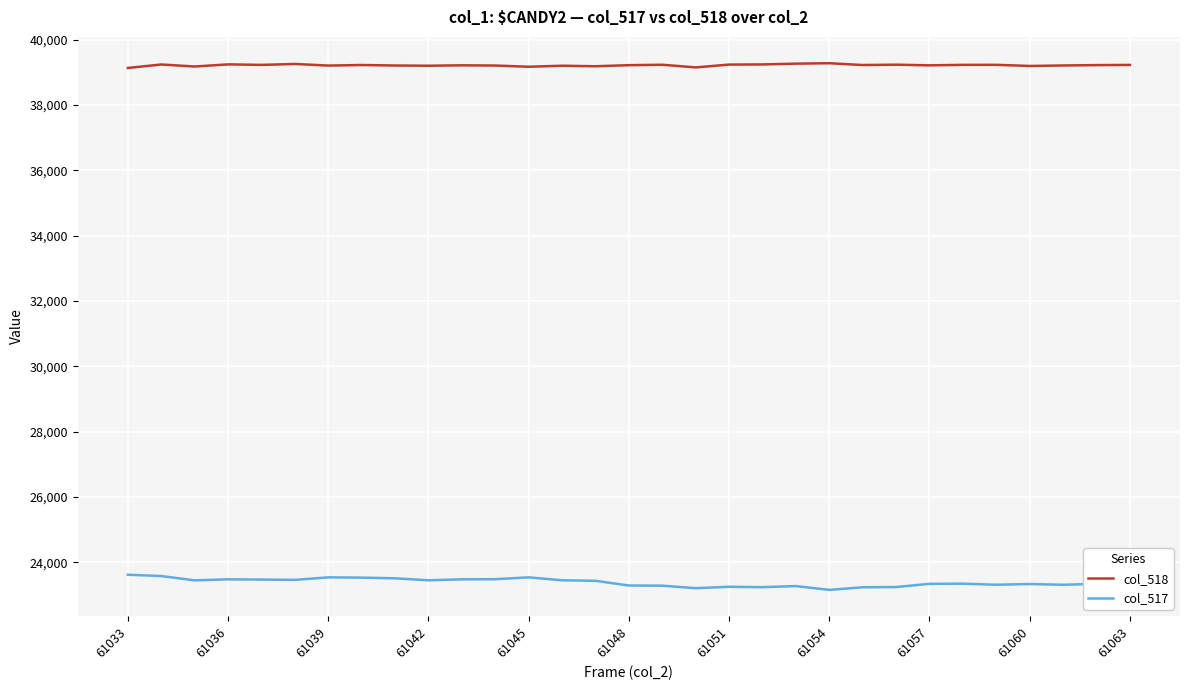

What is the difference between the maximum and minimum values in the col_518 series?

145